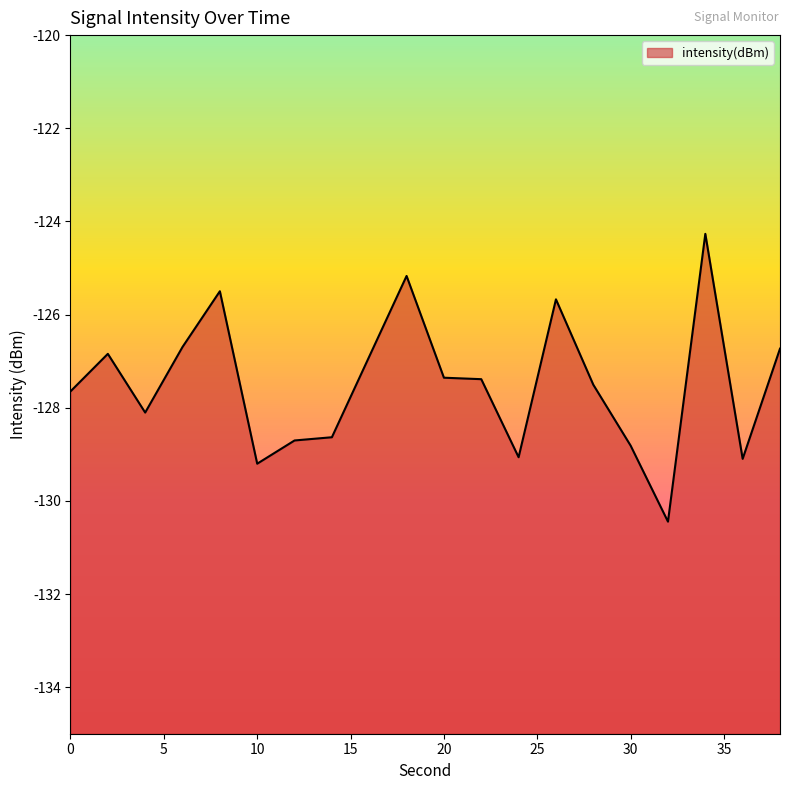

List the labels in order of value, smallest first.

32, 10, 36, 24, 30, 12, 14, 4, 0, 28, 22, 20, 16, 2, 38, 6, 26, 8, 18, 34